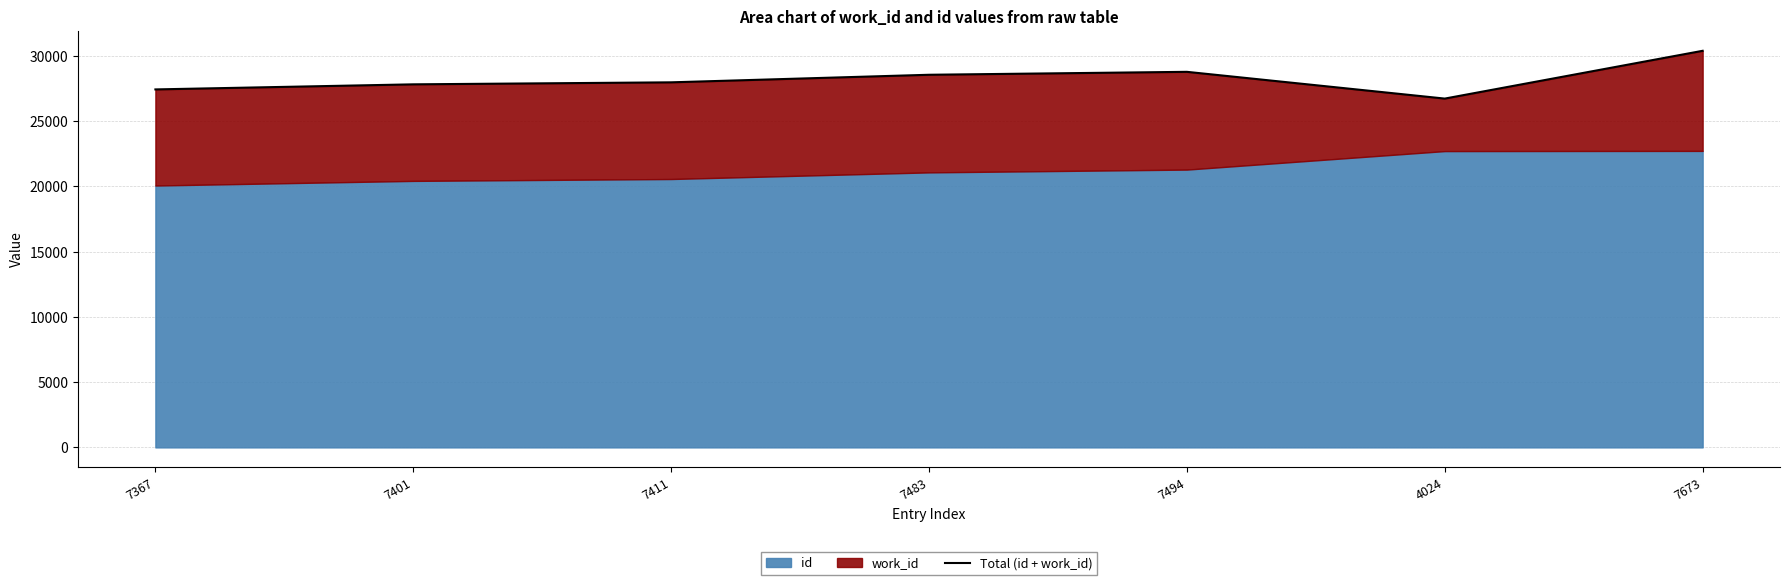

What is the approximate value at 7411?

27982